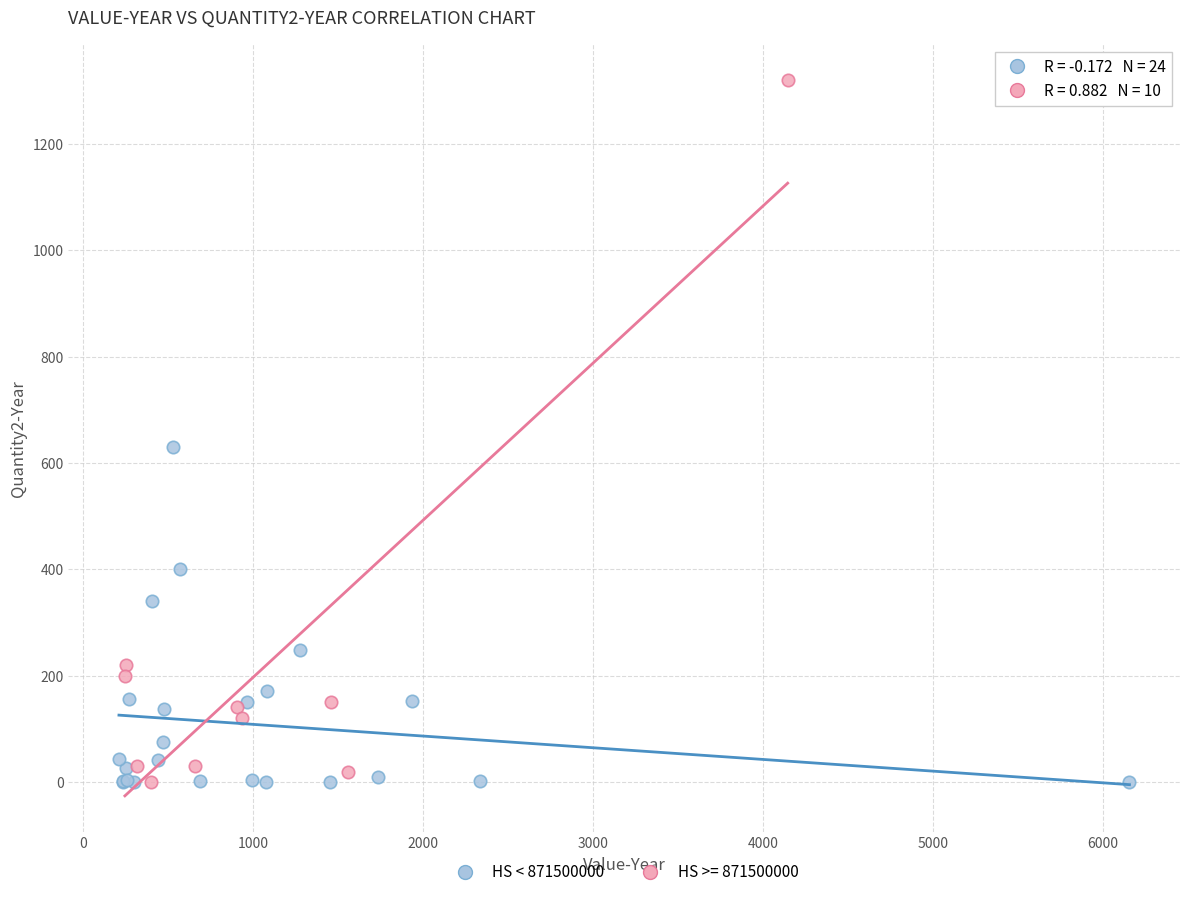

Which series contains the highest Y value?

HS >= 871500000